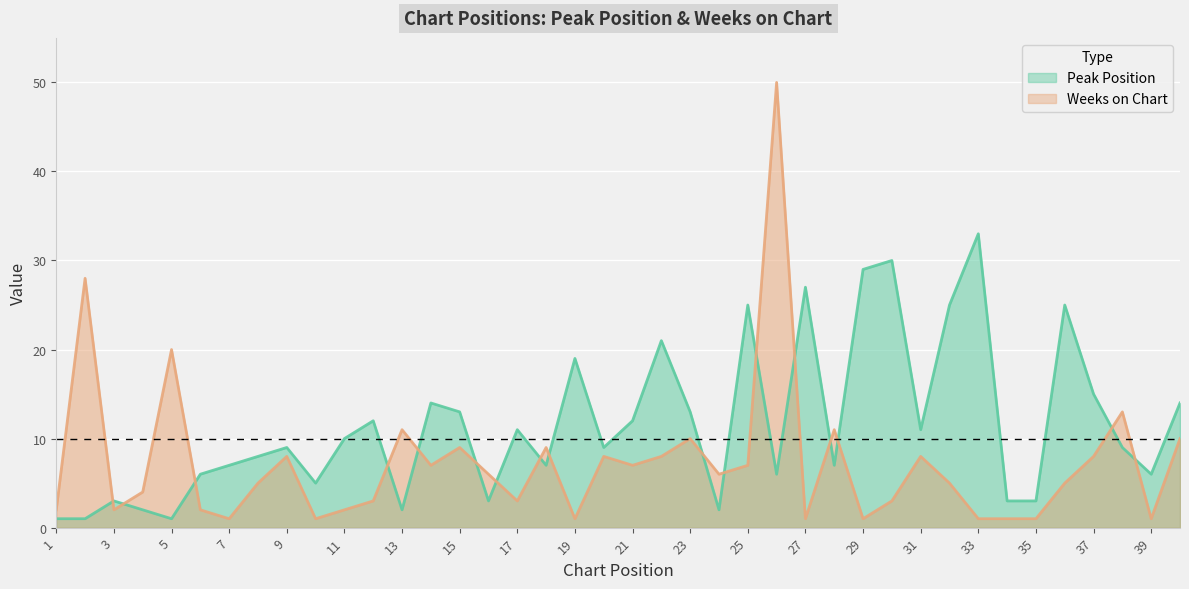

Reading left to right, transcribe all the data shown in this chart.

Peak Position: 1=1	2=1	3=3	4=2	5=1	6=6	7=7	8=8	9=9	10=5	11=10	12=12	13=2	14=14	15=13	16=3	17=11	18=7	19=19	20=9	21=12	22=21	23=13	24=2	25=25	26=6	27=27	28=7	29=29	30=30	31=11	32=25	33=33	34=3	35=3	36=25	37=15	38=9	39=6	40=14
Weeks on Chart: 1=2	2=28	3=2	4=4	5=20	6=2	7=1	8=5	9=8	10=1	11=2	12=3	13=11	14=7	15=9	16=6	17=3	18=9	19=1	20=8	21=7	22=8	23=10	24=6	25=7	26=50	27=1	28=11	29=1	30=3	31=8	32=5	33=1	34=1	35=1	36=5	37=8	38=13	39=1	40=10